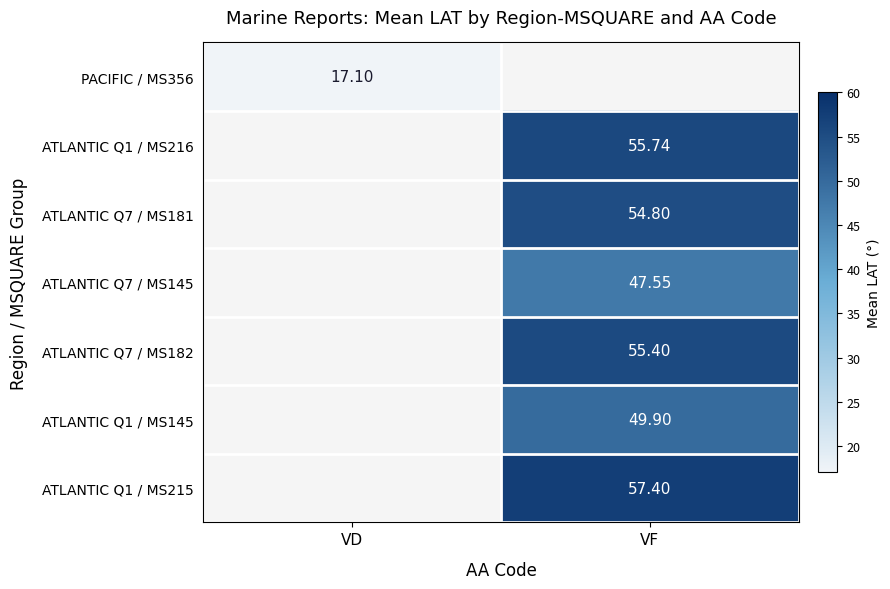

Is the value of PACIFIC / MS356 at VD greater than the value of ATLANTIC Q1 / MS216 at VF?

No